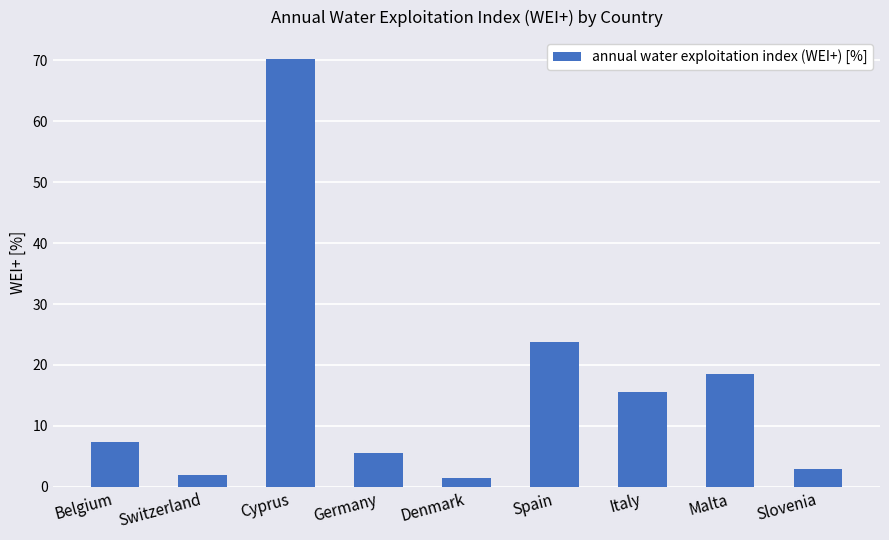

What is the sum of the values at Slovenia and Cyprus?

73.2